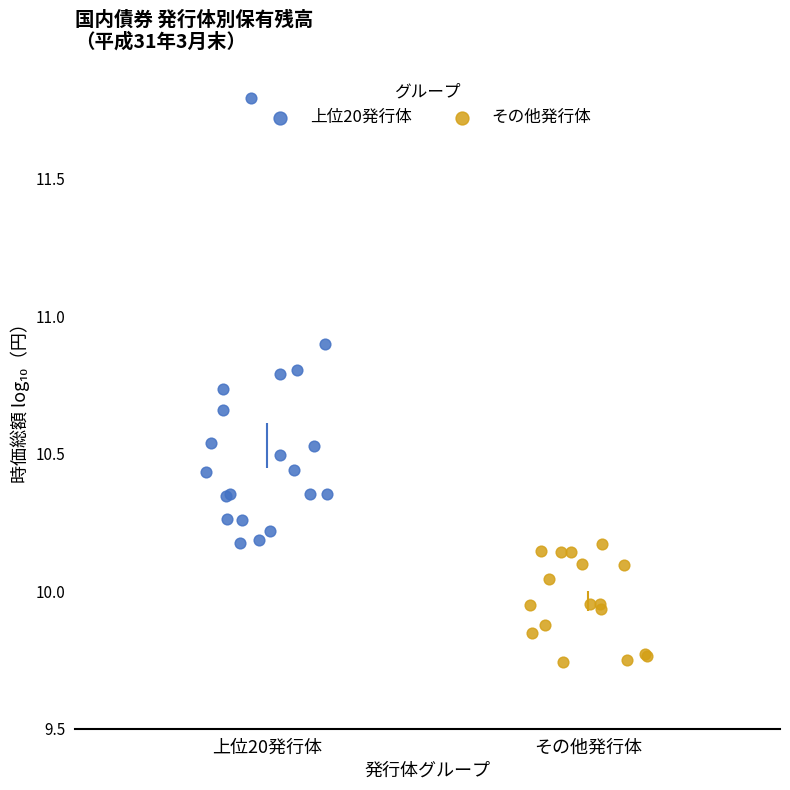

Which series contains the lowest Y value?

その他発行体